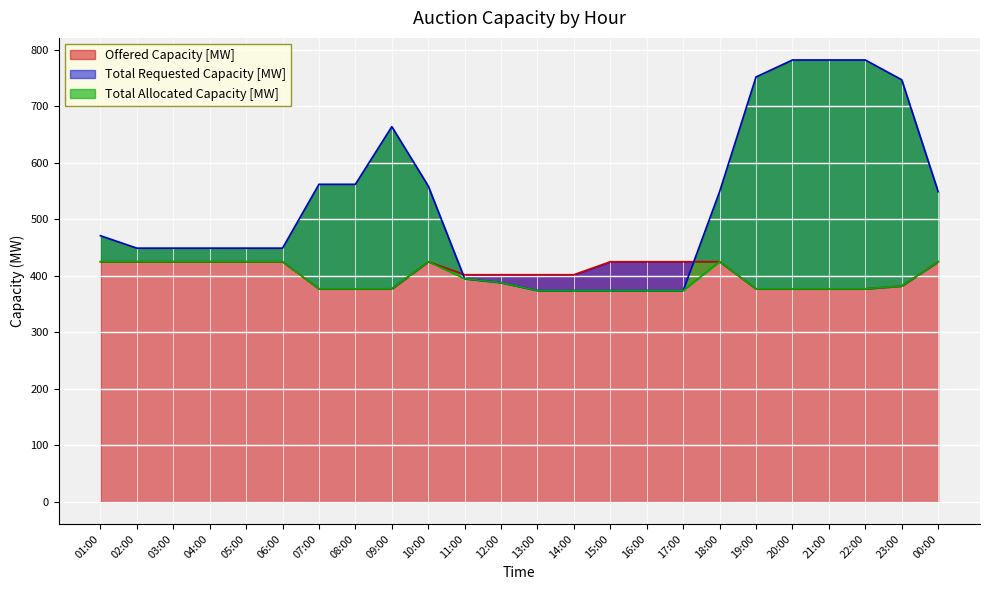

What is the sum of all Total Allocated Capacity [MW] values?

9499